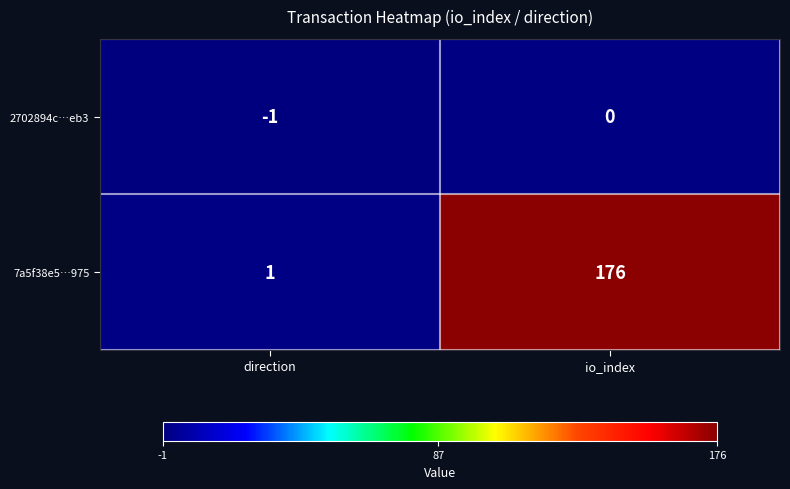

What is the difference between the maximum and minimum values in the 7a5f38e5…975 series?

175